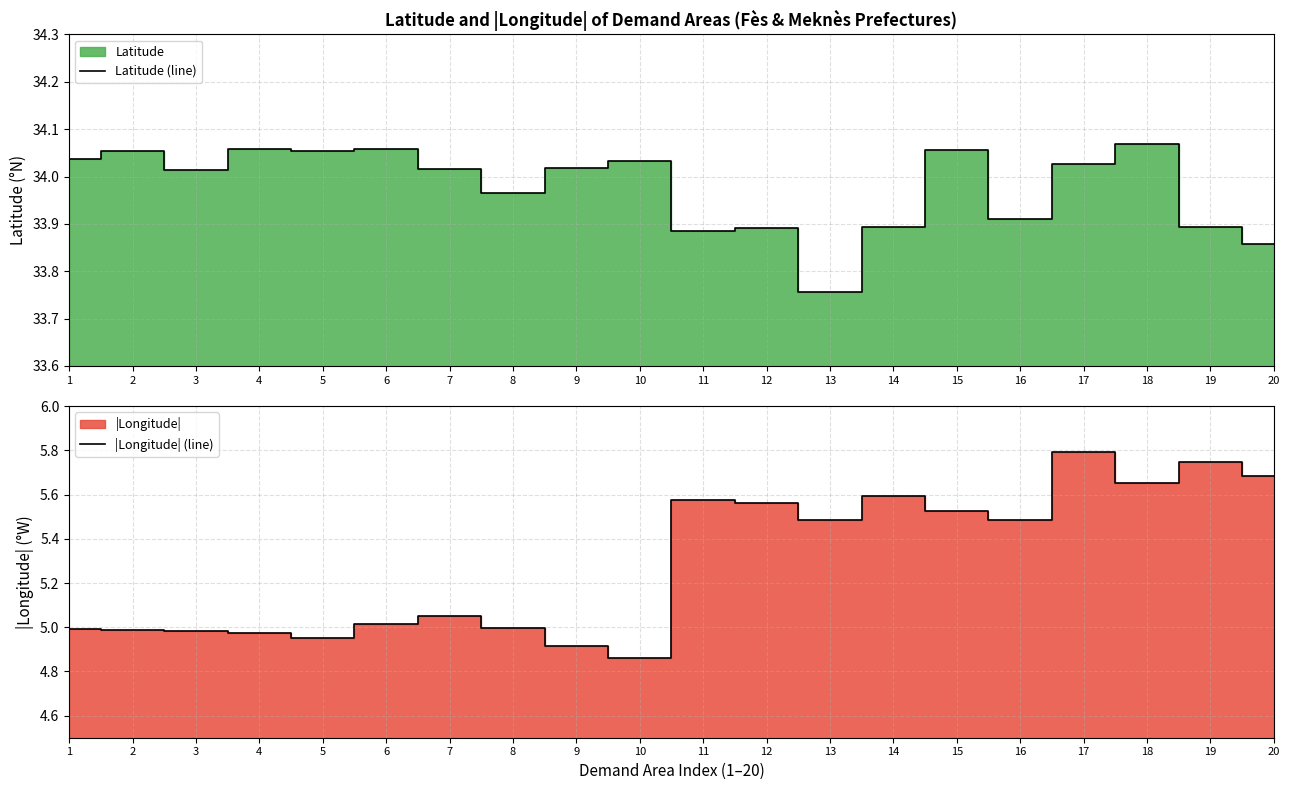

List the series in order of their overall mean, lowest first.

|Longitude| (line), Latitude (line)